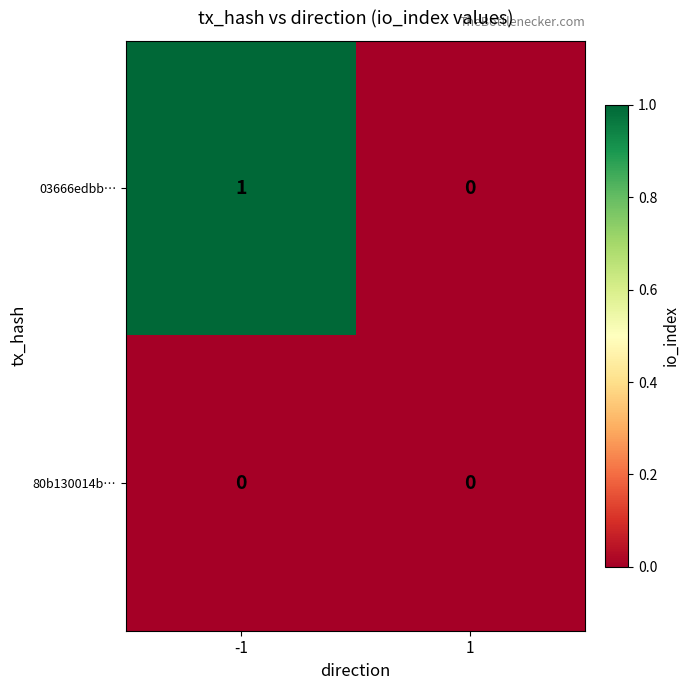

How many positive values does the 03666edbb… series have?

1